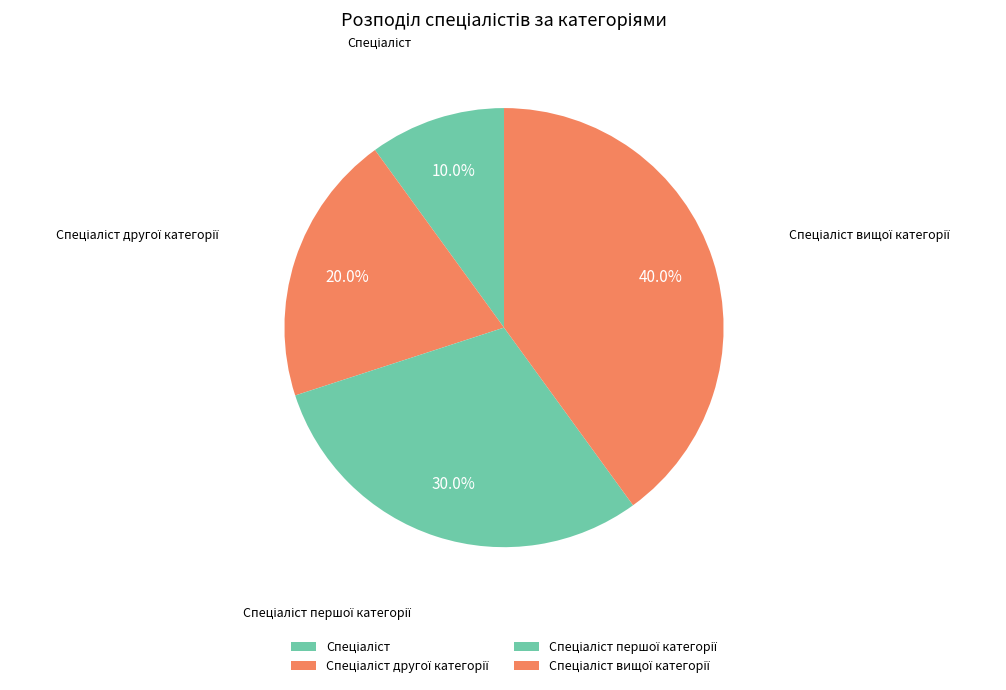

Is there any slice that represents more than half of the pie?

No